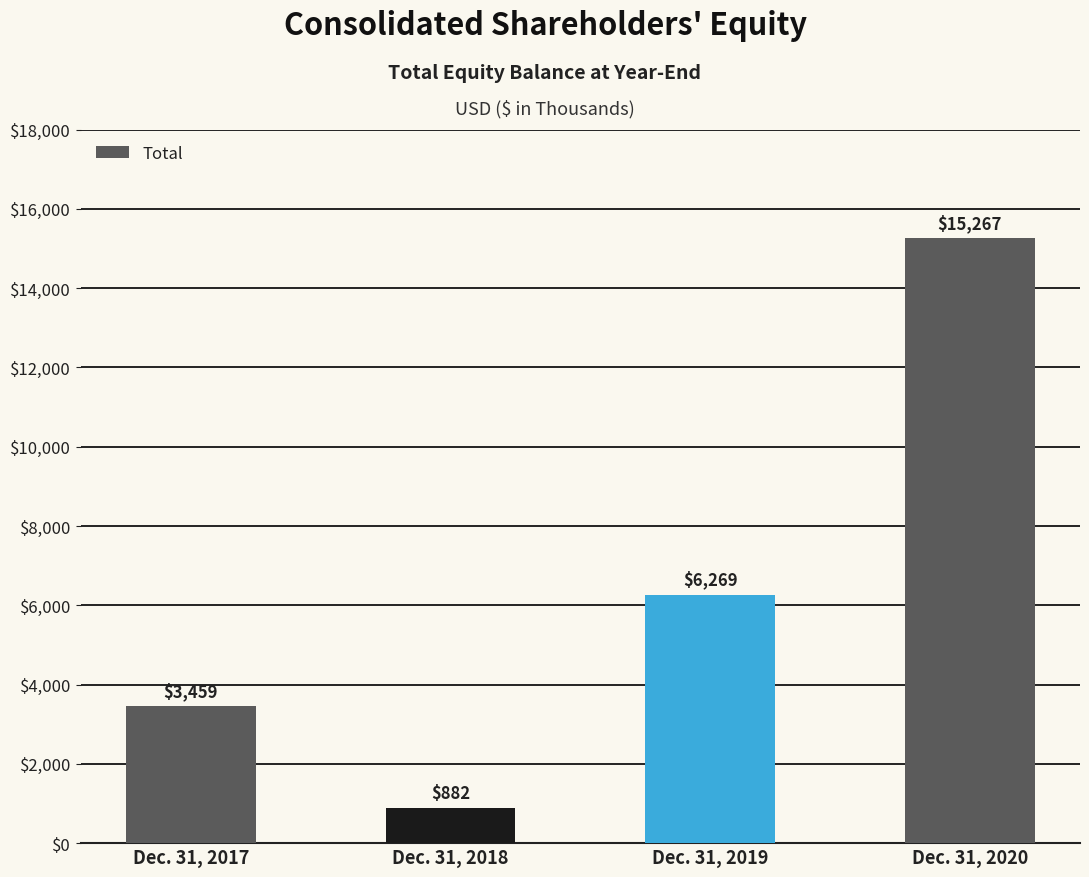

Which category has the highest value across all series?

Dec. 31, 2020